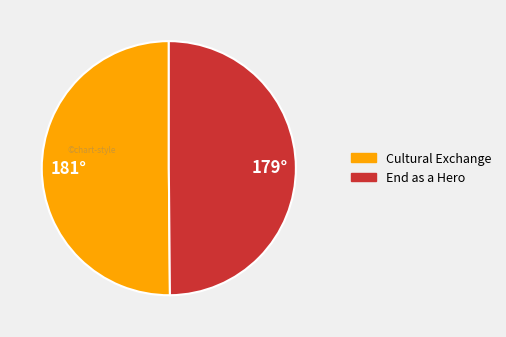

True or false: 179° accounts for 50% of the total.

True